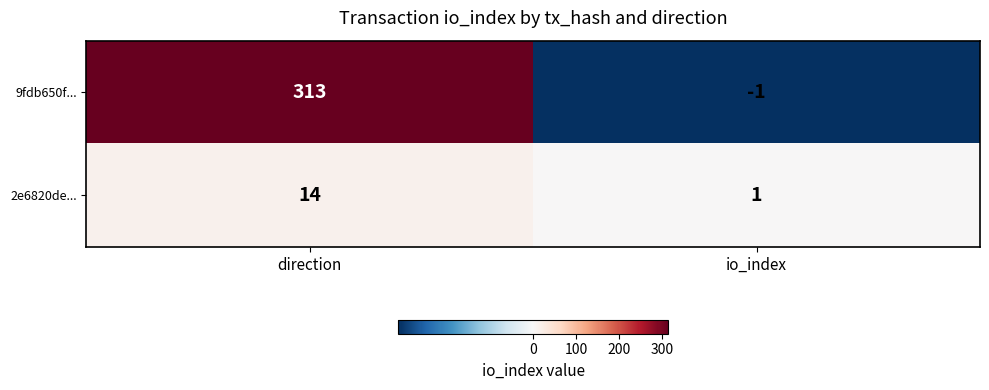

What is the sum of all 9fdb650f... values?

312